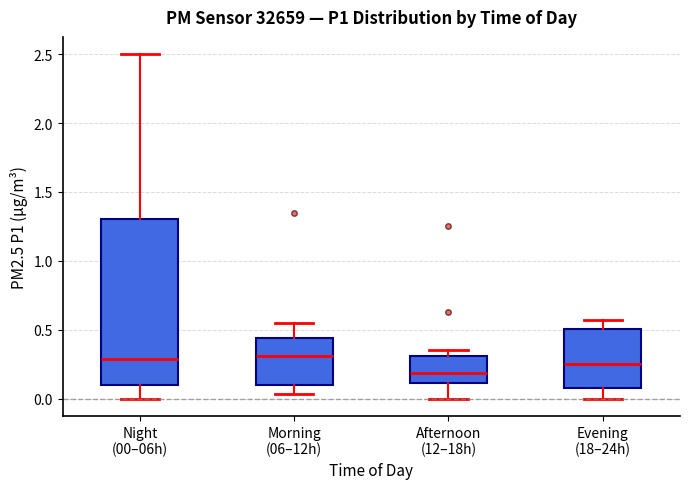

Where does the lower whisker of the box for Night (00–06h) end on the y-axis? The values are not printed on the chart, so give them approximately, as read against the axis.

0.00